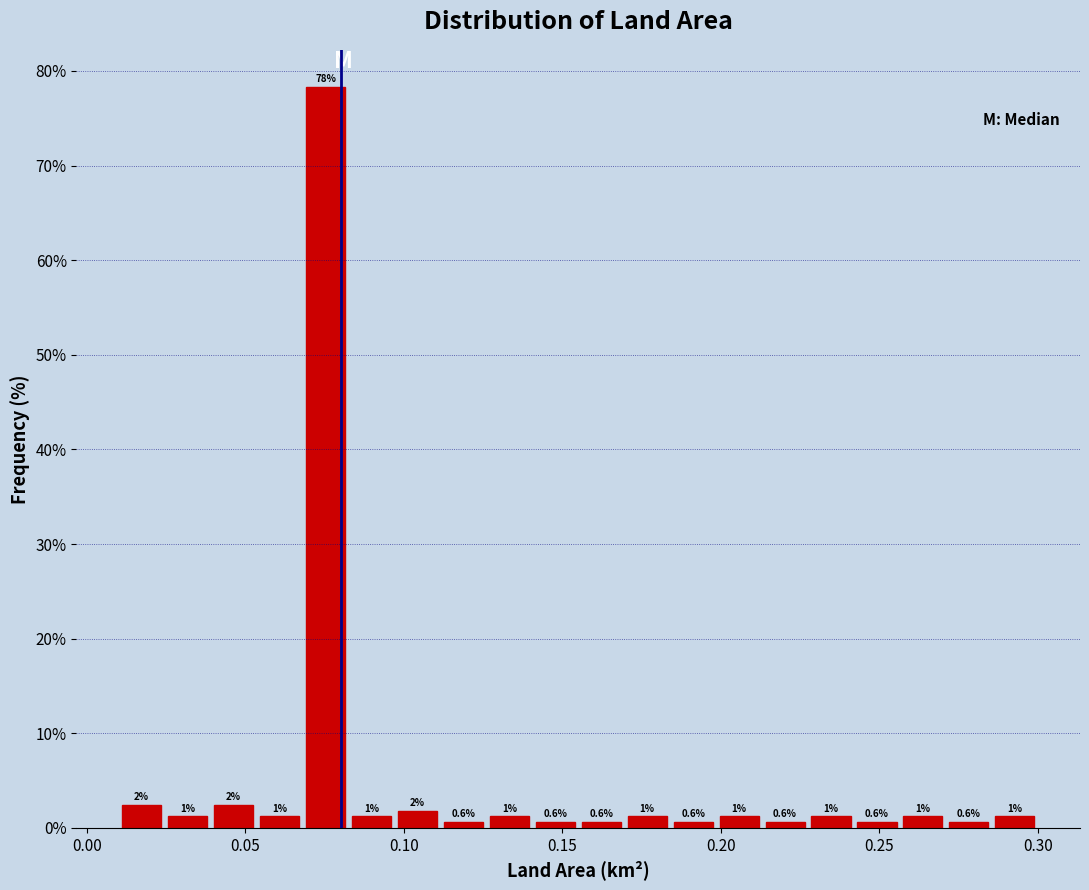

Read against the x-axis, roughly where is the centre of the tallest bar?

0.075